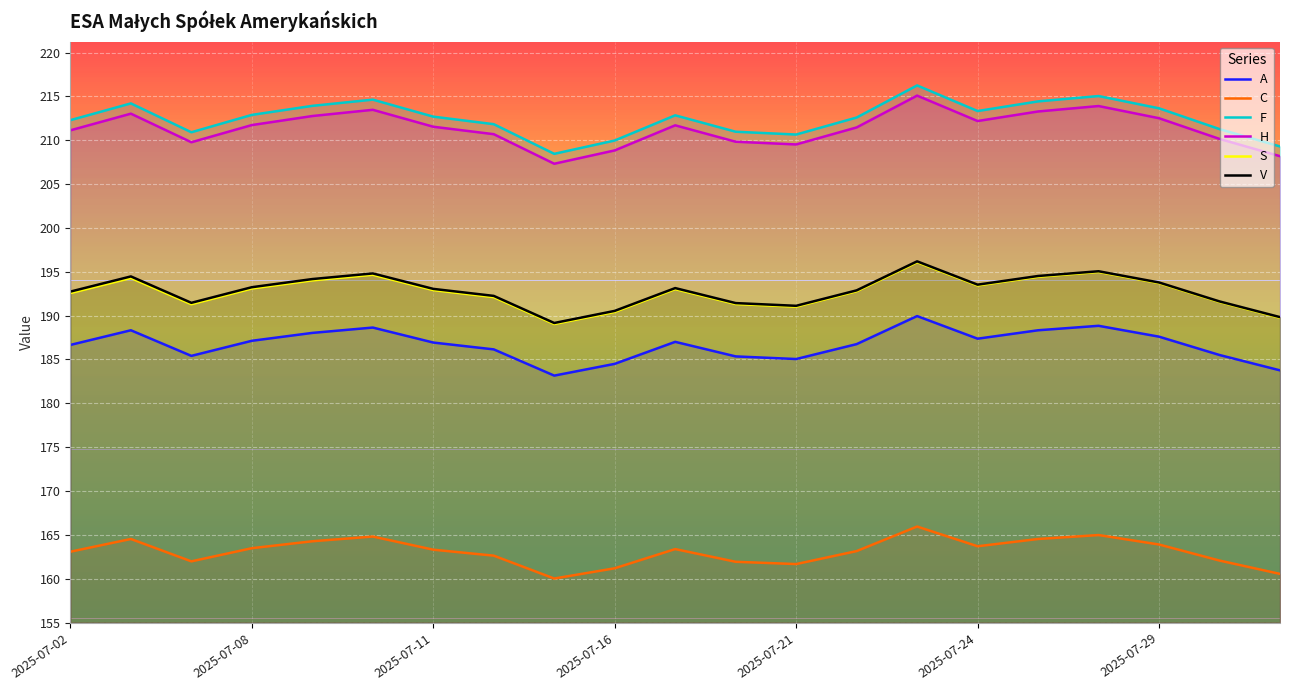

Is the value of H at 8 greater than the value of C at 7?

Yes